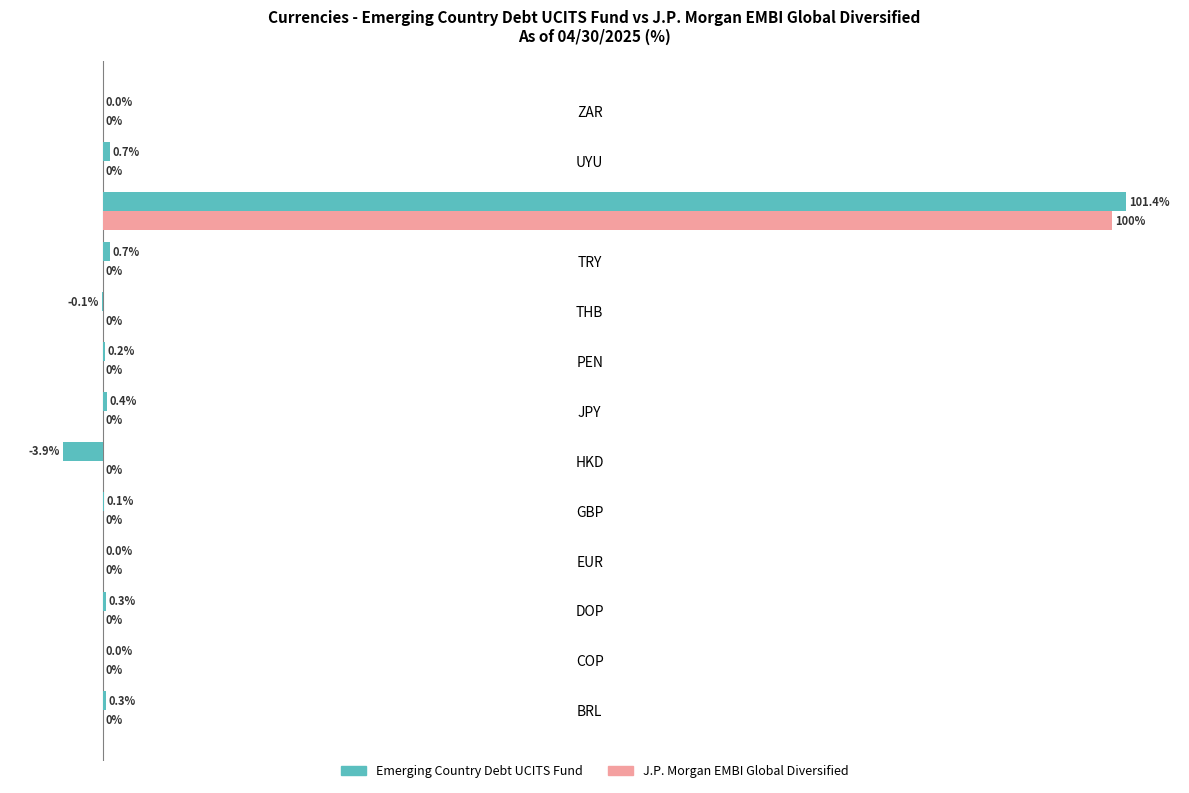

At which label does Emerging Country Debt UCITS Fund reach its peak?

USD